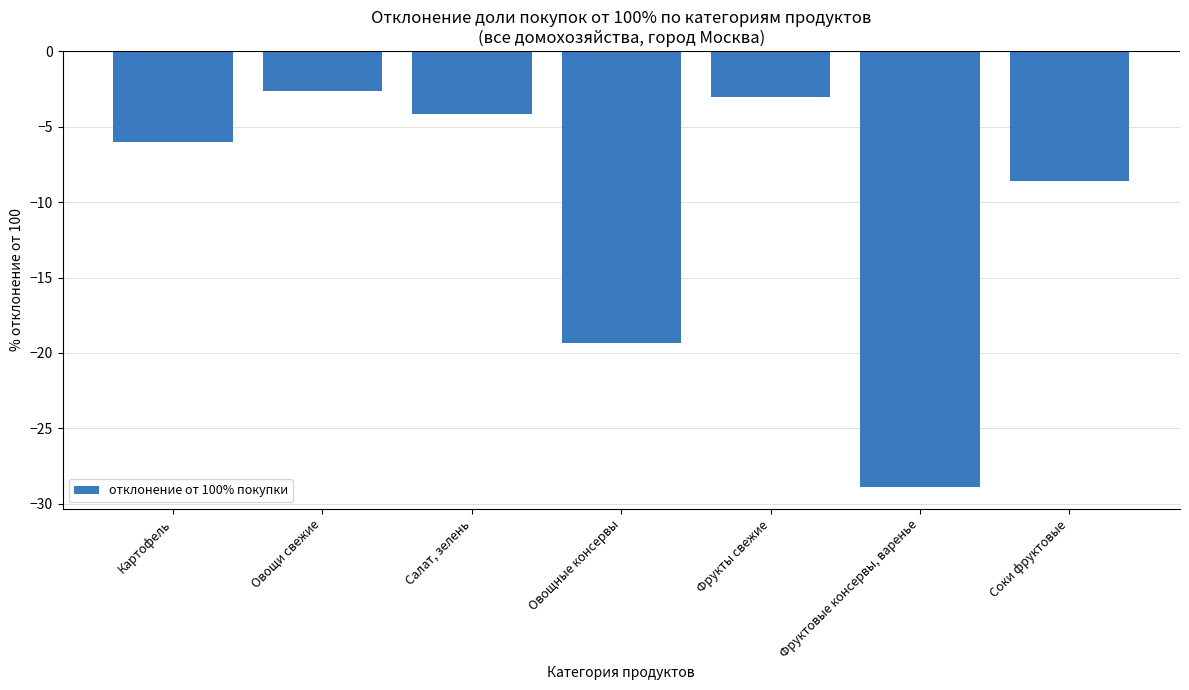

At which category does the chart reach its peak across all series?

Овощи свежие